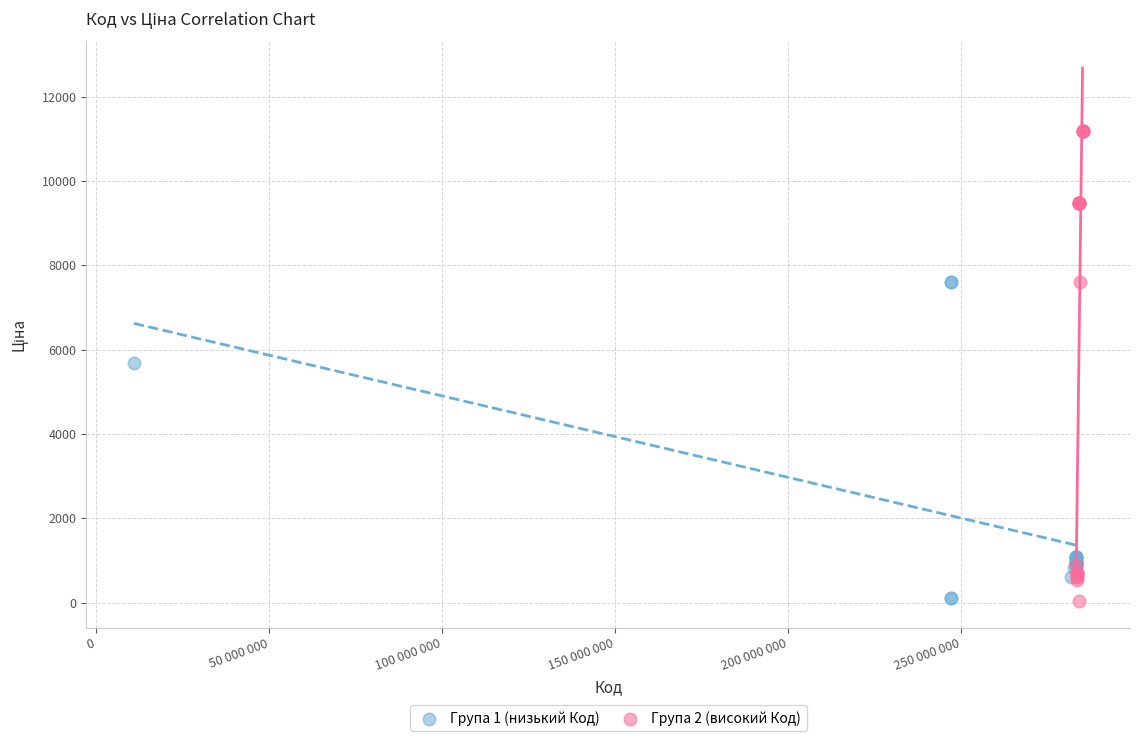

What are all the series names shown in the legend?

Група 1 (низький Код), Група 2 (високий Код)